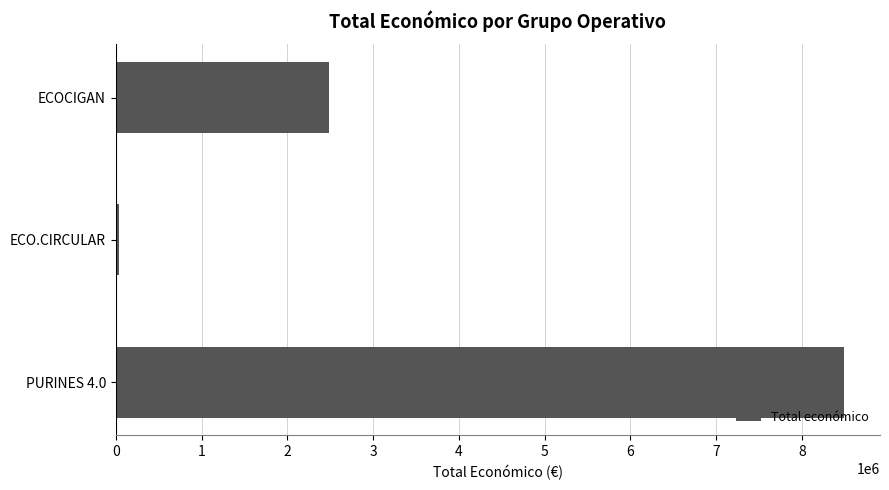

What is the maximum value shown in the chart?

8484999